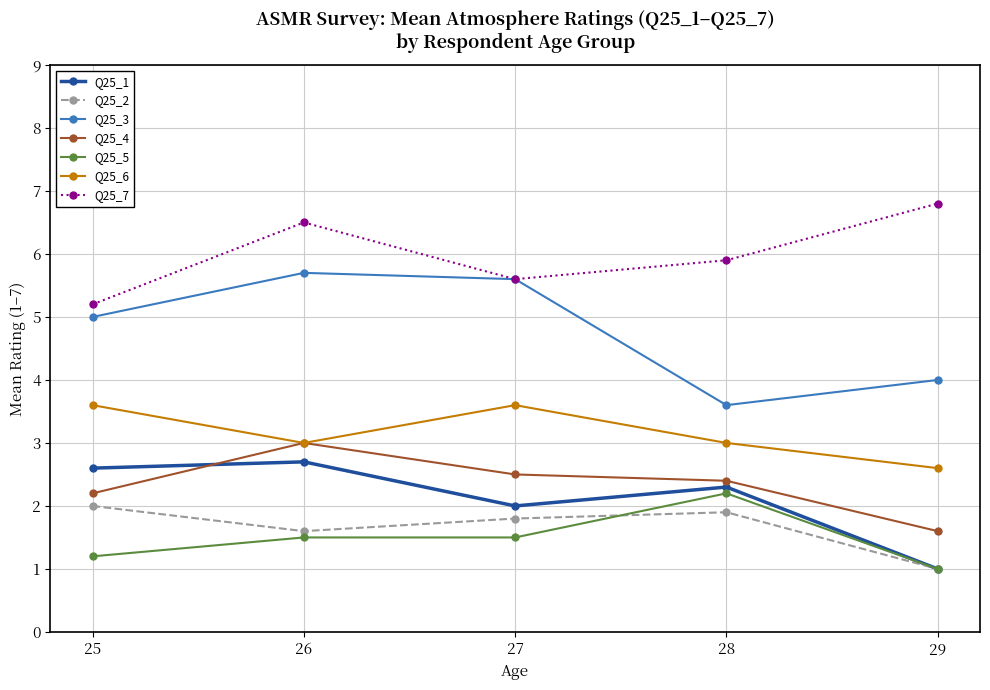

What is the value of the Q25_2 point at the 3rd from the left?

1.8